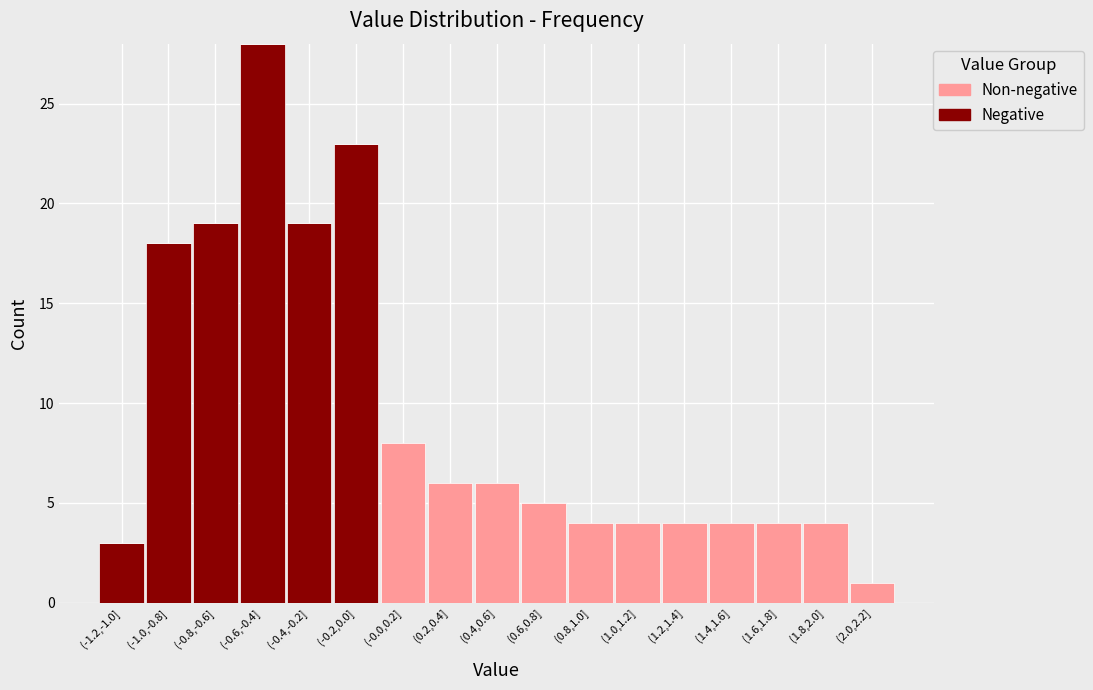

What is the total value across all series at (1.6,1.8]?

4